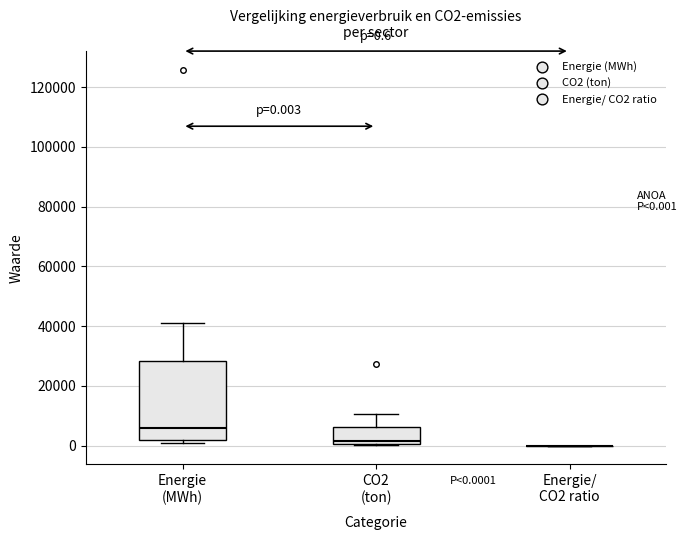

Which box is the tallest, from its lower edge to its upper edge?

Energie (MWh)